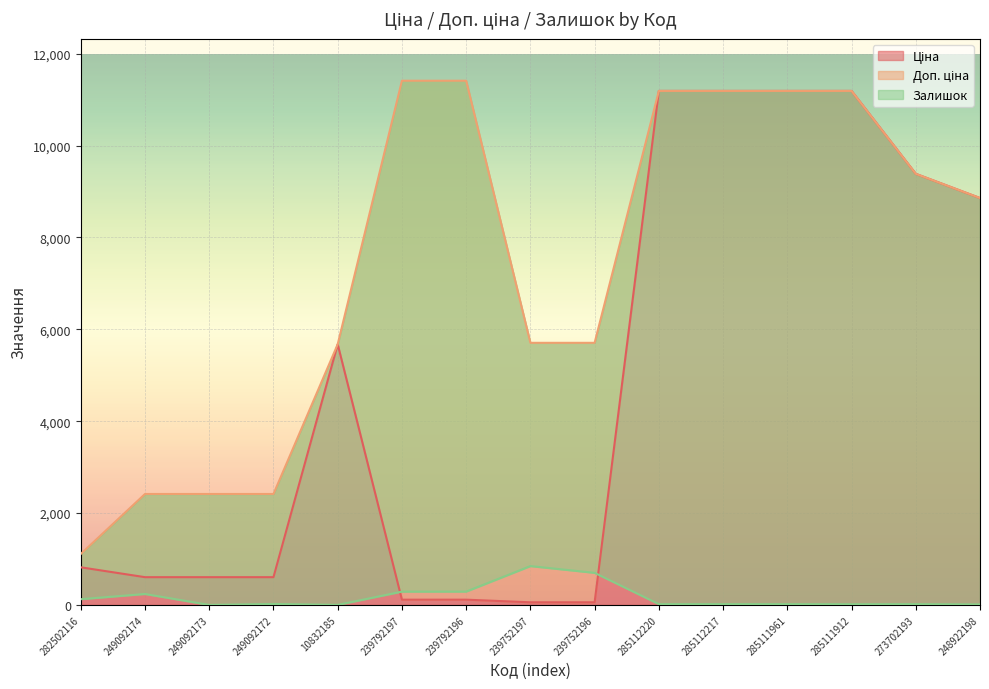

What is the label of the 3rd point from the right?

285111912